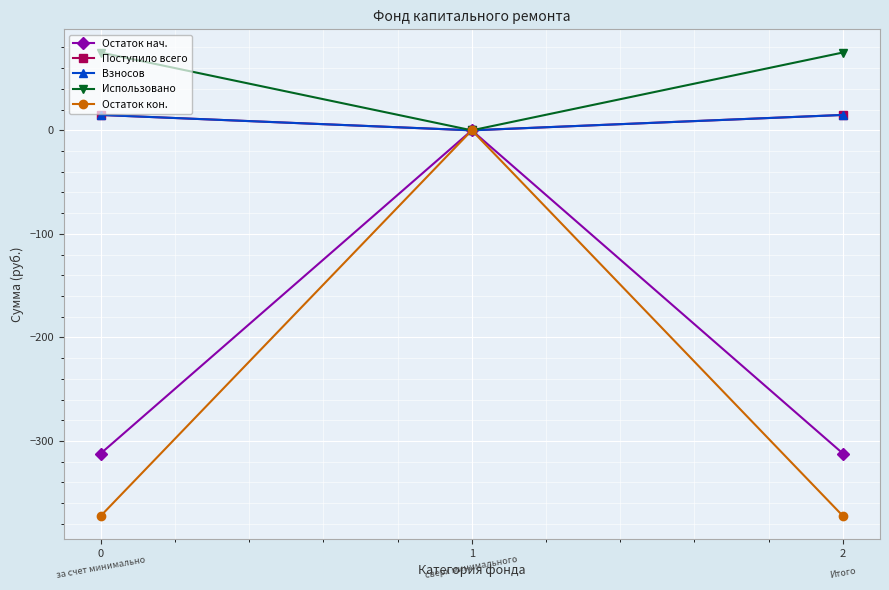

Which has a higher value, 0 or 1?

1